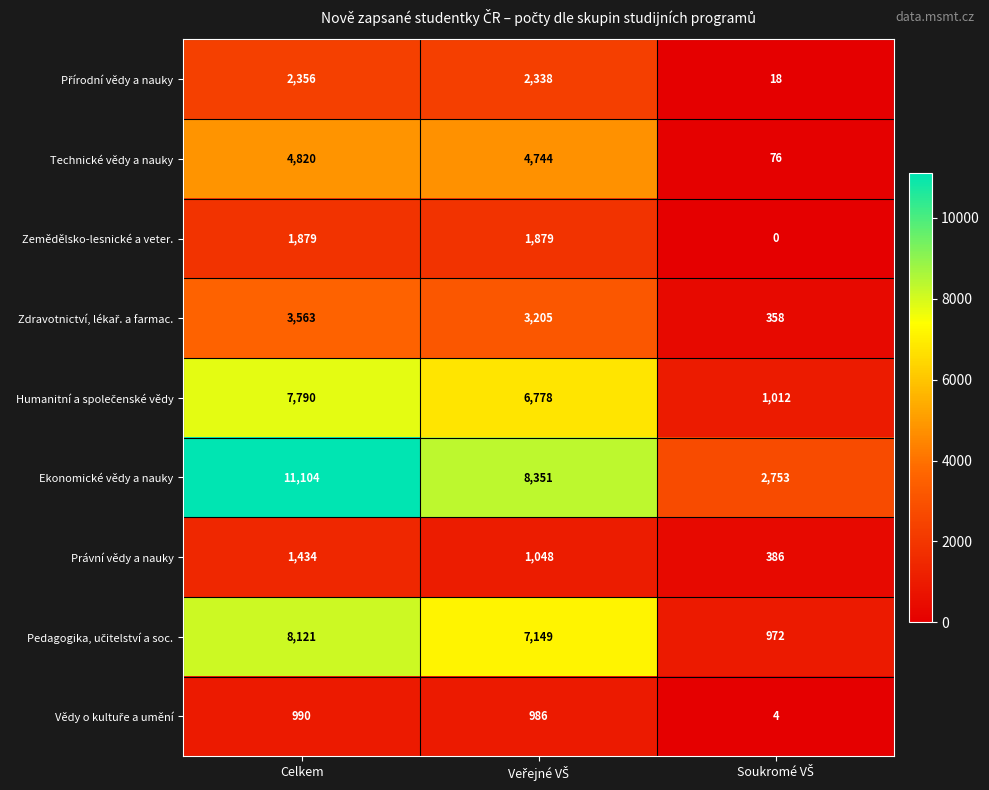

What is the sum of all Ekonomické vědy a nauky values?

22208